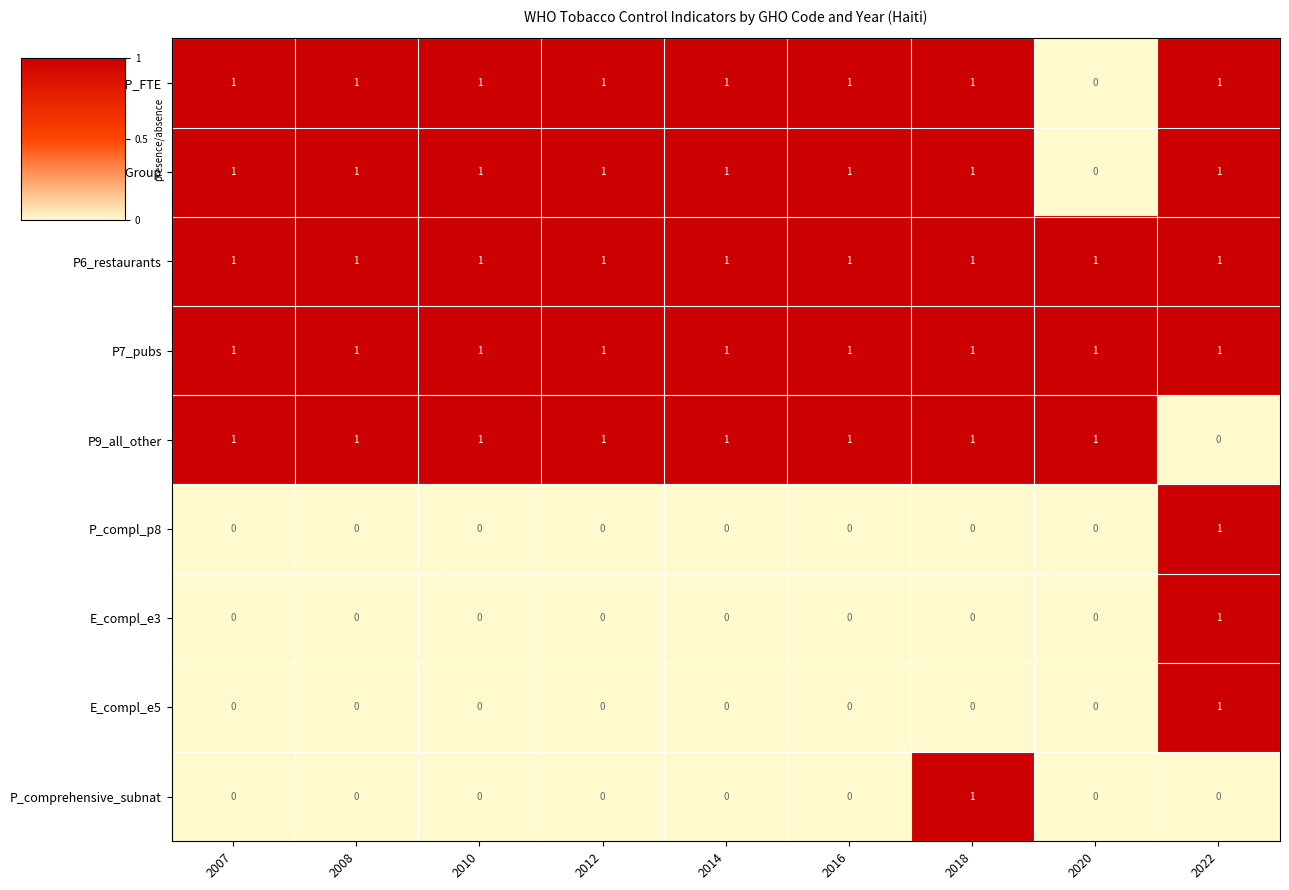

Is it true that W_Group equals 1 at 2016?

True